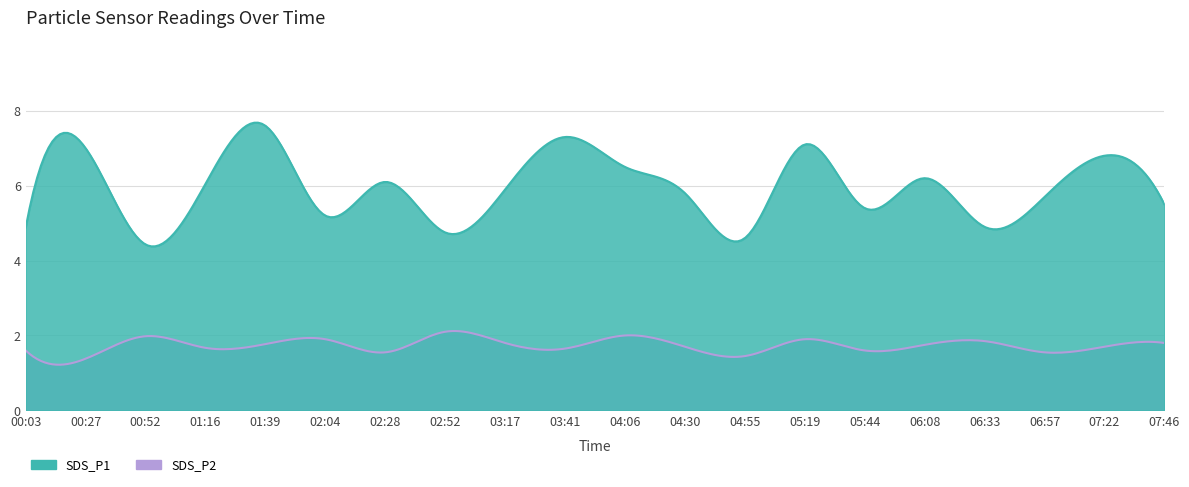

Where is the first local maximum for SDS_P1?

00:27